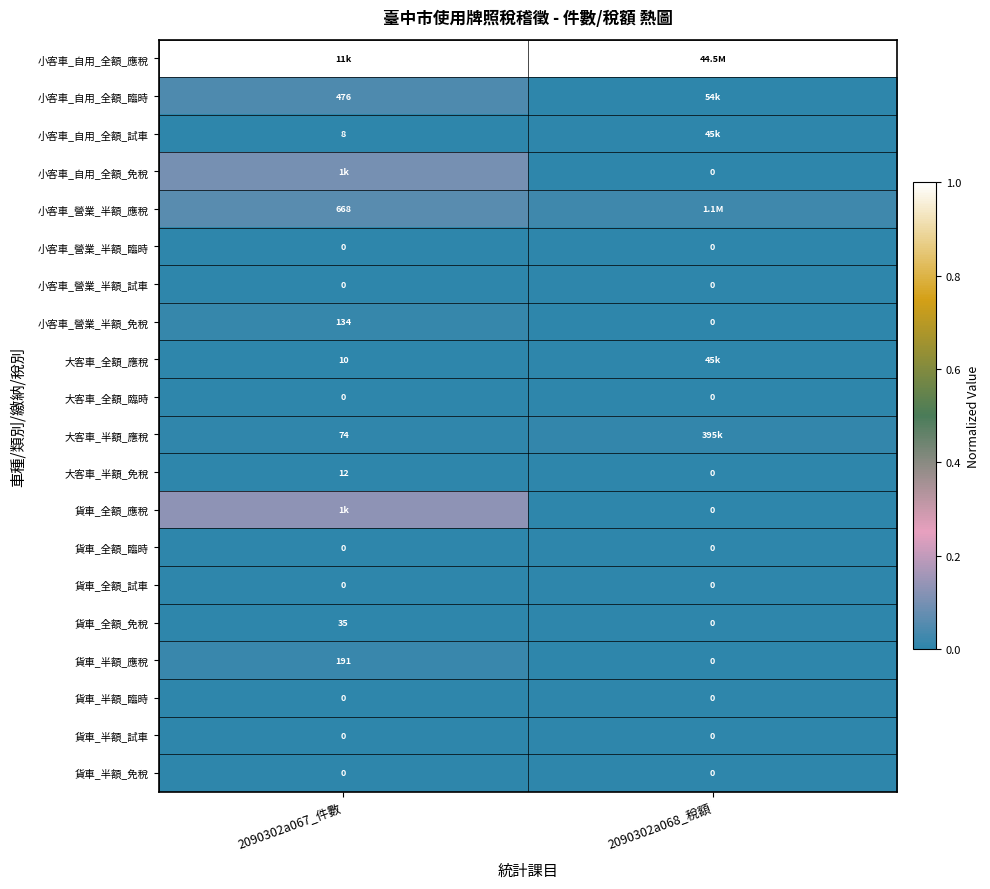

How many series are shown in this chart?

20